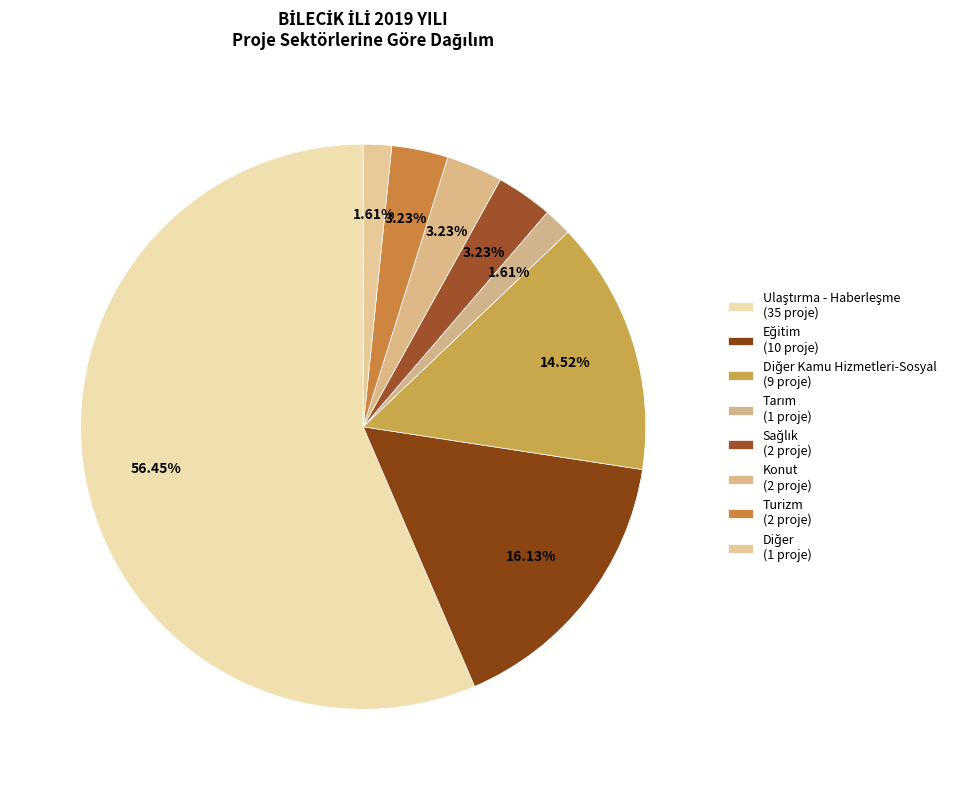

How many segments does this pie chart have?

8